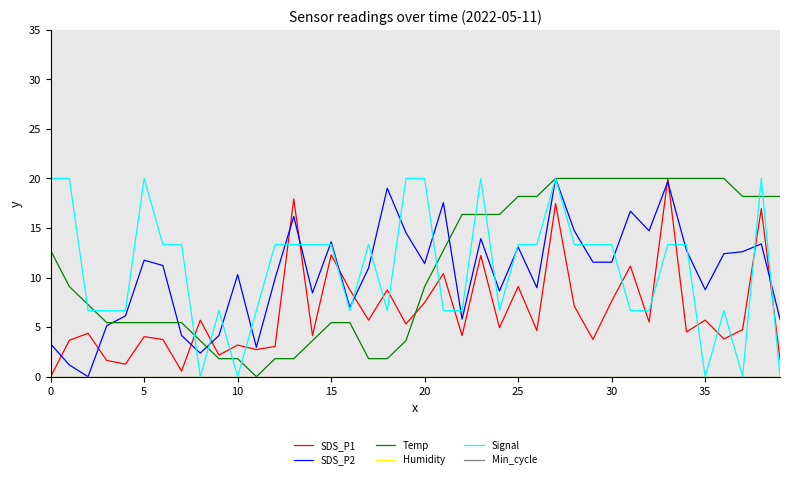

True or false: Humidity and SDS_P2 intersect in this chart.

False